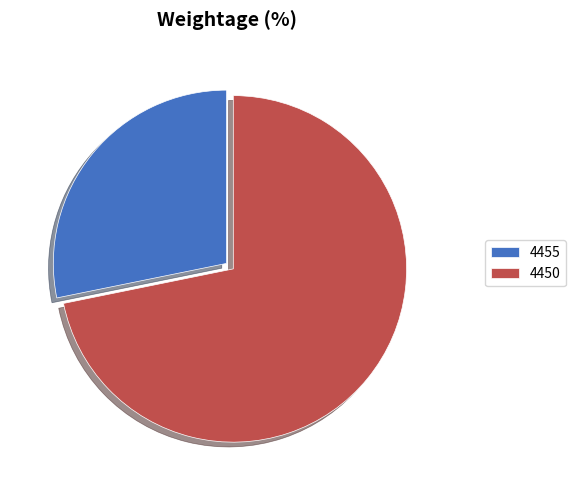

What is the ratio of the value at 4450 to the value at 4455?

2.5